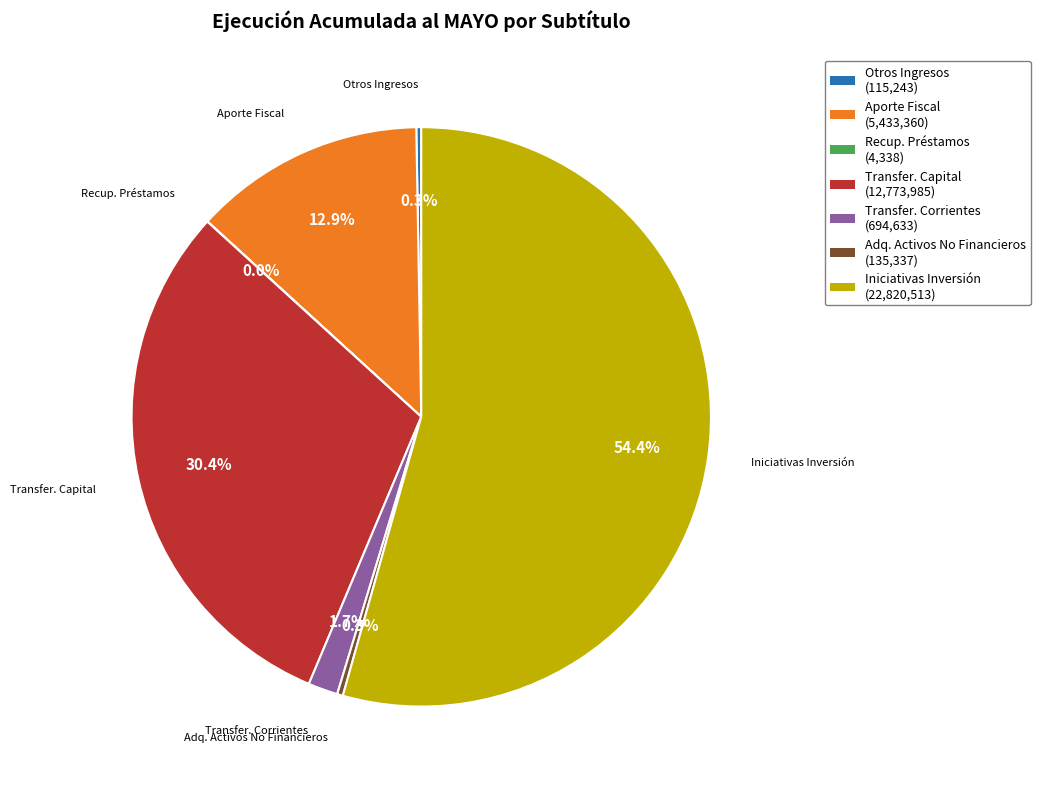

Is there a majority slice in this chart?

Yes